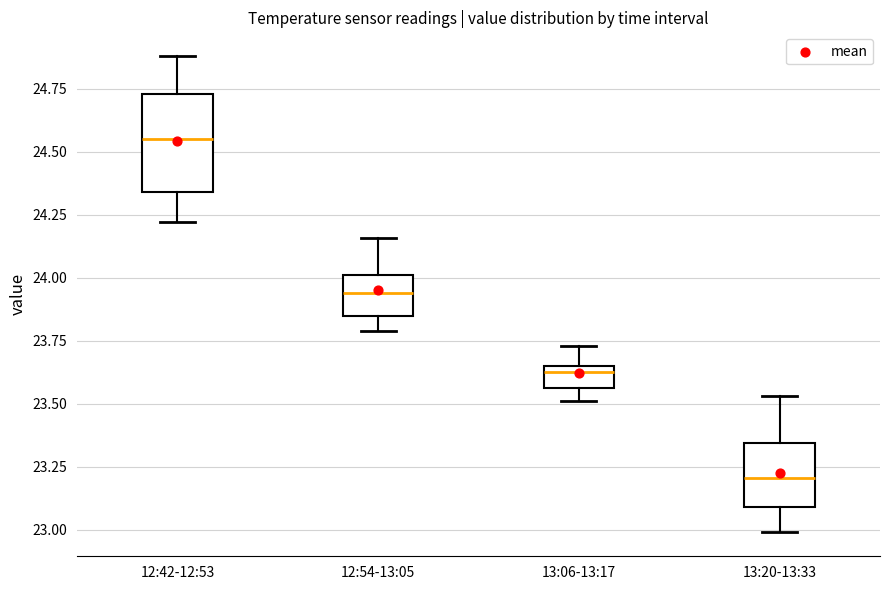

Reading left to right, read every box against the y-axis: the position of its median line, the range the box covers, and the ends of its whiskers. The values are not printed on the chart, so give them approximately, as read against the axis.

12:42-12:53: median 24.55, box 24.35 to 24.75, whiskers 24.20 to 24.90
12:54-13:05: median 23.95, box 23.85 to 24.00, whiskers 23.80 to 24.15
13:06-13:17: median 23.65 (just below the box's upper edge), box 23.55 to 23.65, whiskers 23.50 to 23.75
13:20-13:33: median 23.20, box 23.10 to 23.35, whiskers 23.00 to 23.55